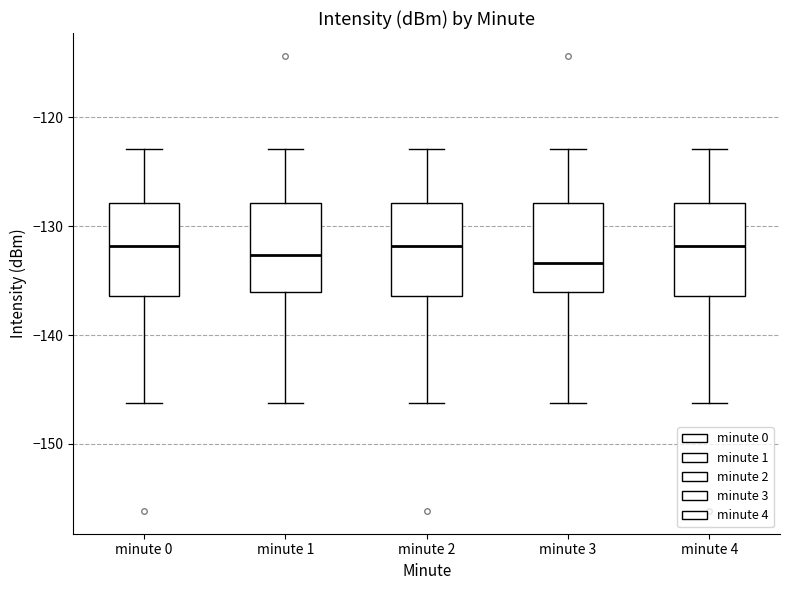

Reading left to right, read every box against the y-axis: the position of its median line, the range the box covers, and the ends of its whiskers. The values are not printed on the chart, so give them approximately, as read against the axis.

minute 0: median -132, box -136 to -128, whiskers -146 to -123
minute 1: median -133, box -136 to -128, whiskers -146 to -123
minute 2: median -132, box -136 to -128, whiskers -146 to -123
minute 3: median -133, box -136 to -128, whiskers -146 to -123
minute 4: median -132, box -136 to -128, whiskers -146 to -123